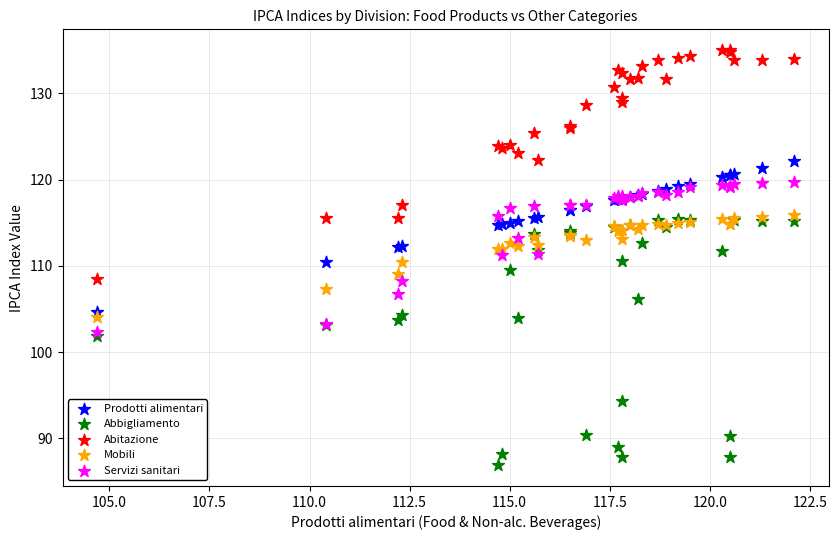

Which series has the largest Y range (max minus min)?

Abbigliamento